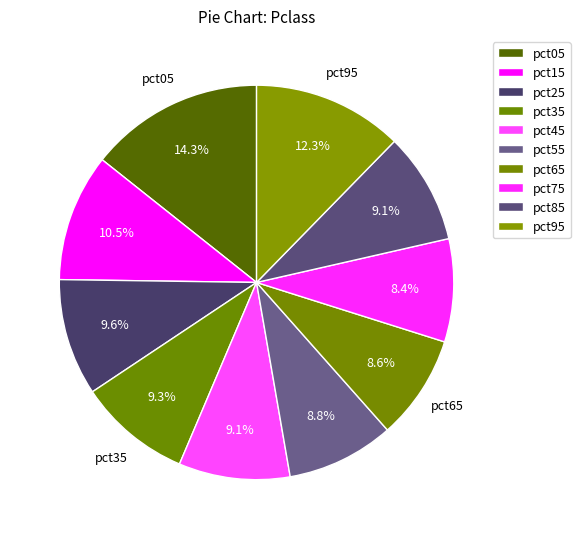

How many segments does this pie chart have?

10